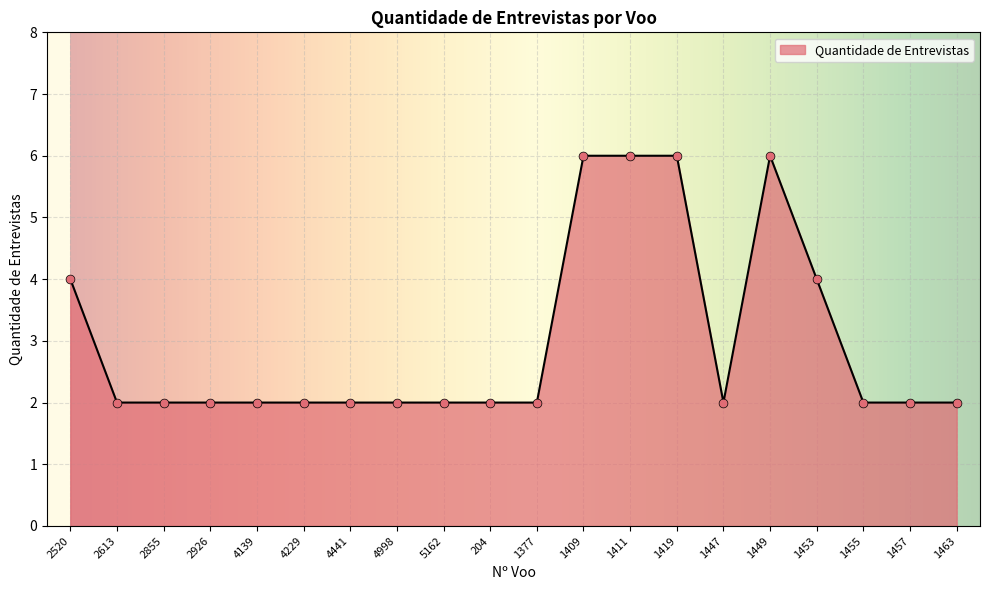

What is the ratio of the value at 2613 to the value at 2926?

1.0